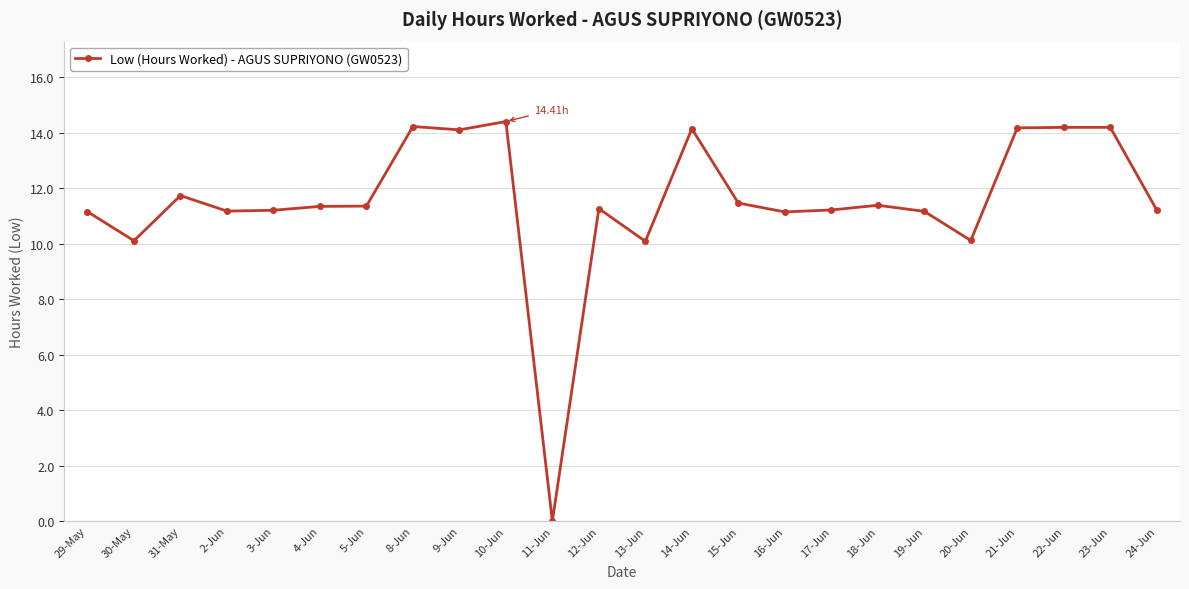

What is the difference between the second highest and minimum values?

14.2